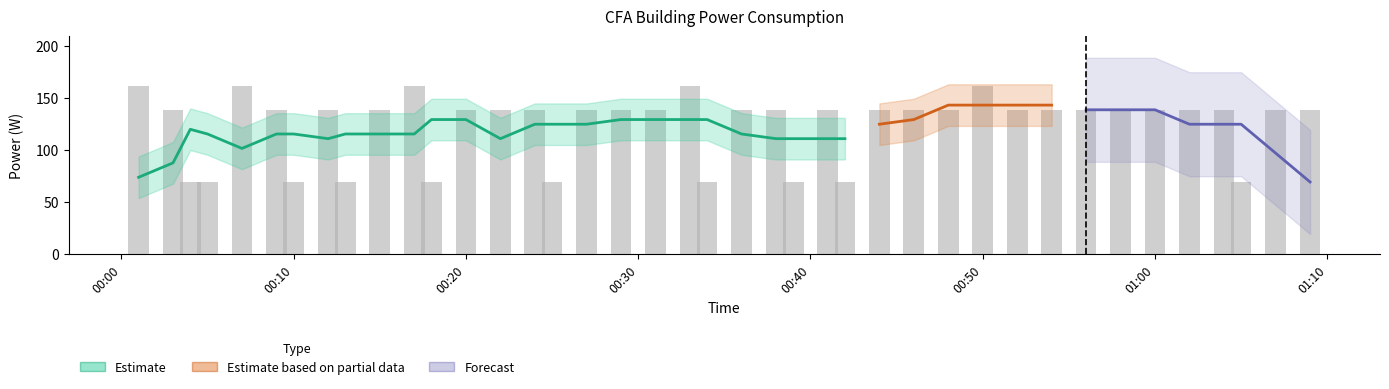

What is the sum of the values at 2021-12-06T00:31:00 and 2021-12-06T00:15:00?

277.5